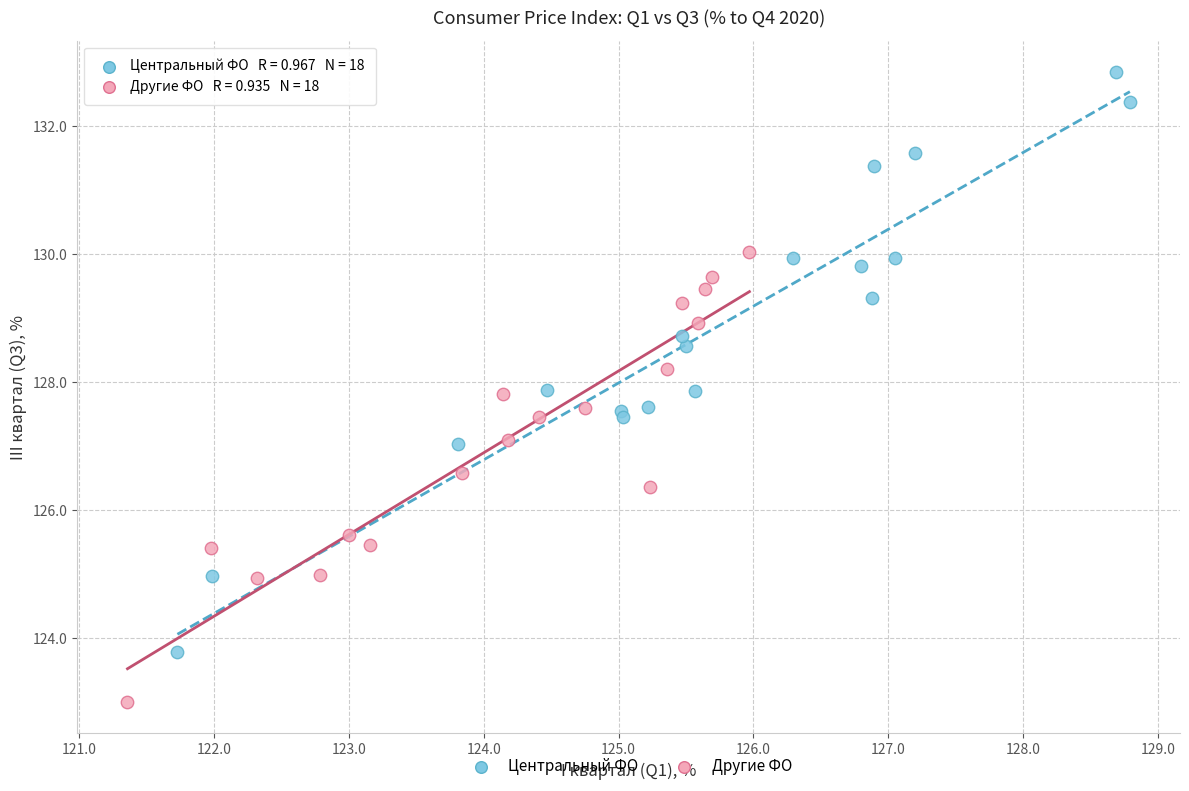

What are all the series names shown in the legend?

Центральный ФО, Другие ФО